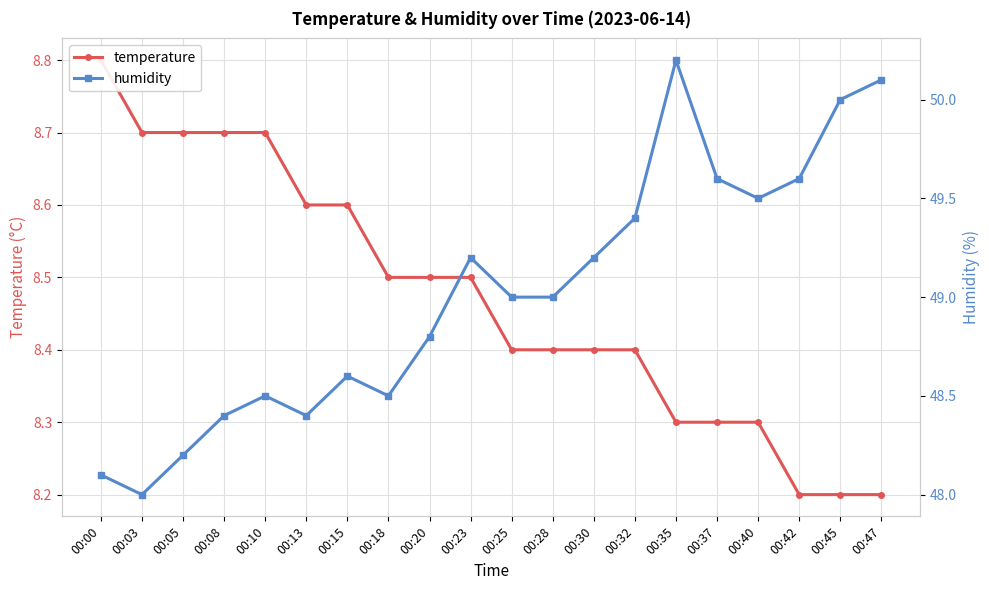

What value does the temperature series have at 00:28?

8.4